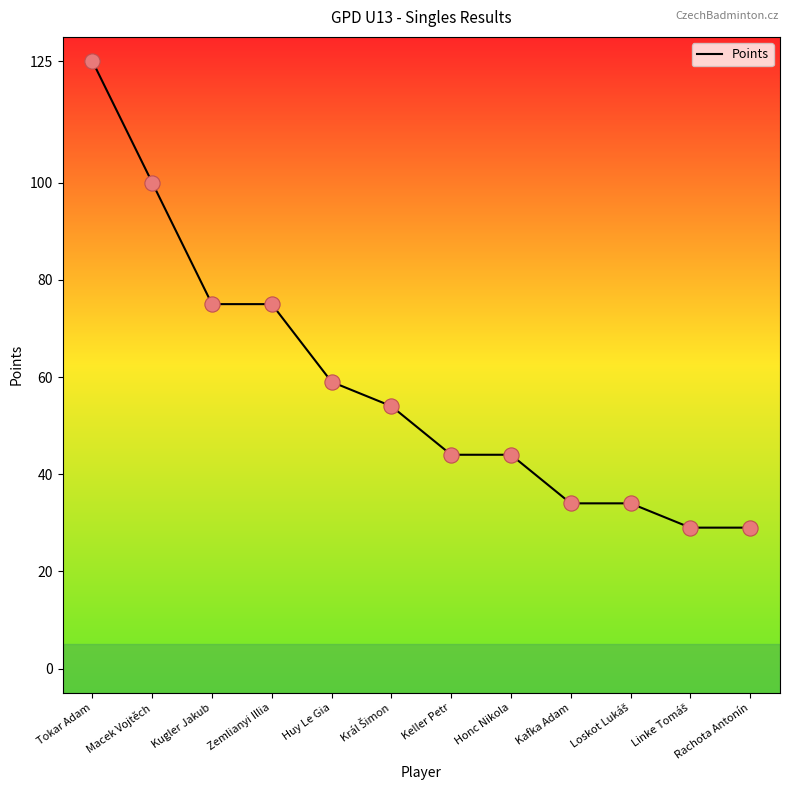

Between Keller Petr and Kugler Jakub, which is larger?

Kugler Jakub